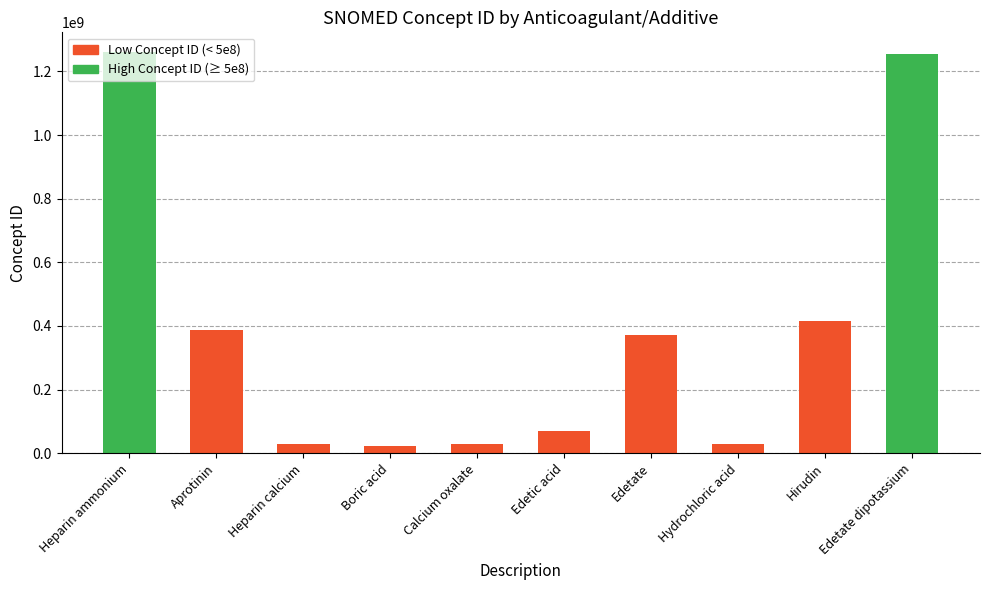

What is the average value?

386915804